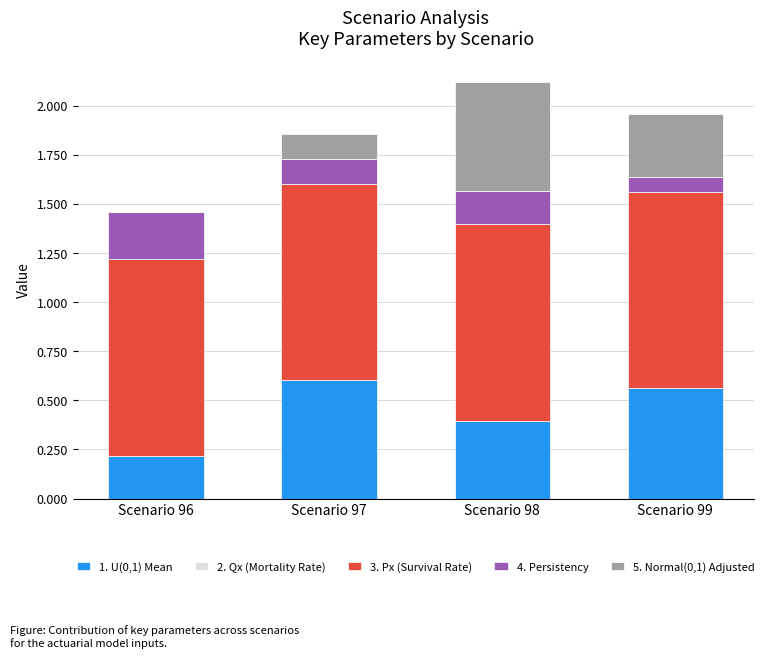

What is the total value across all series at Scenario 98?

2.1